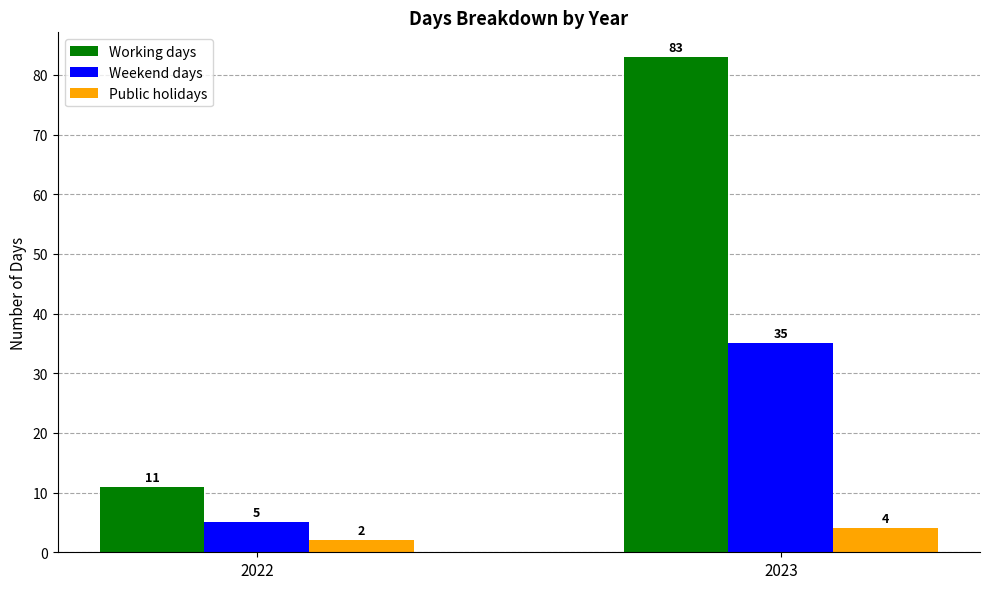

At 2022, list the series in order from smallest to largest.

Public holidays, Weekend days, Working days